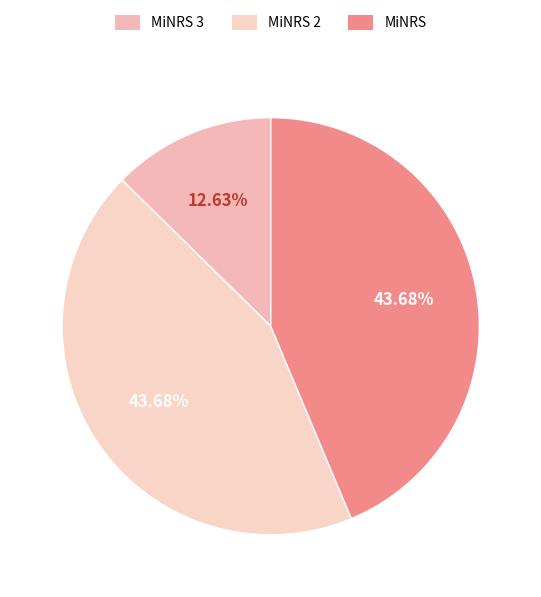

Count the number of slices in the pie.

3